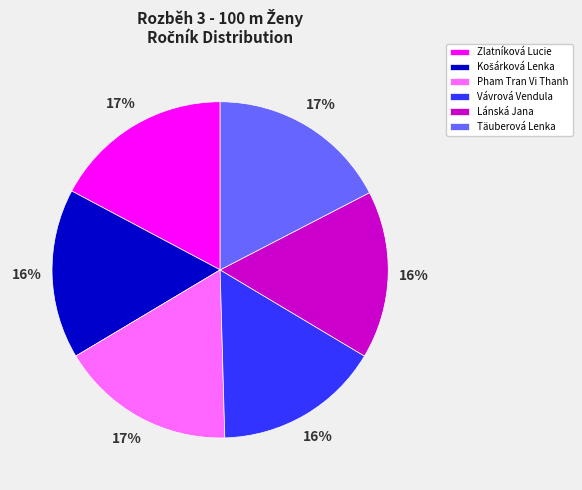

How many segments does this pie chart have?

6